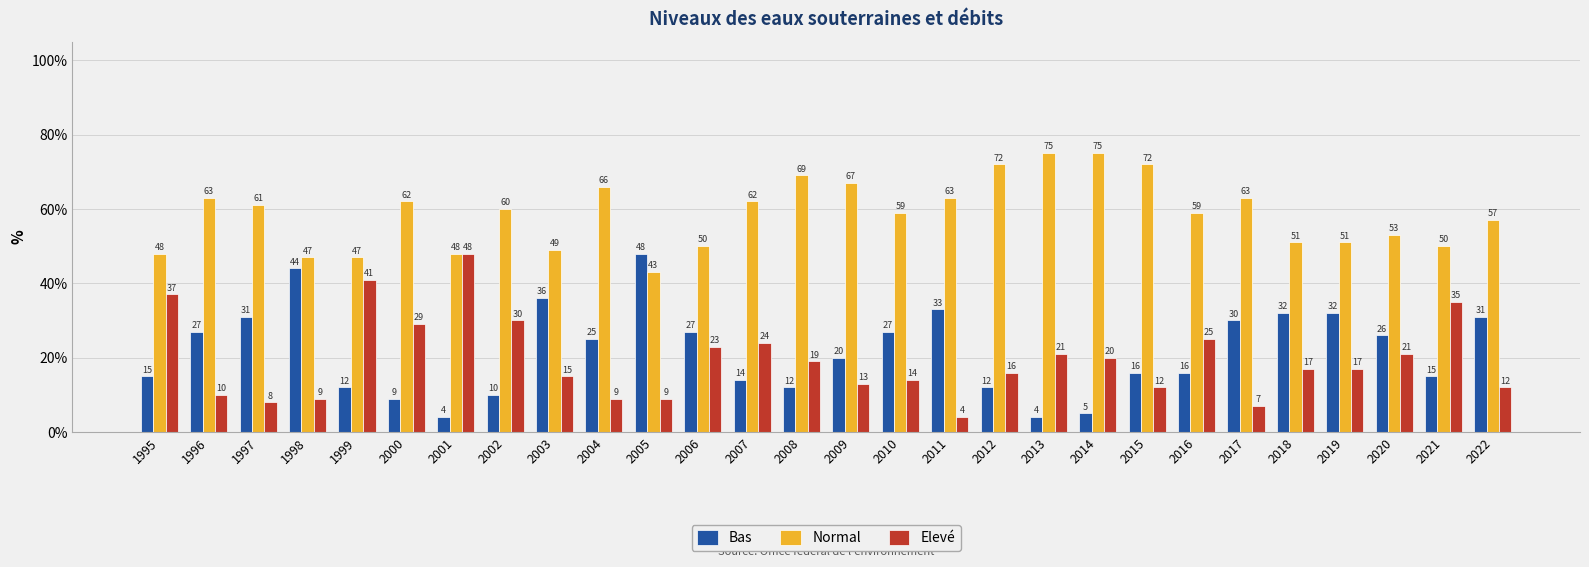

What is the approximate value of Elevé at 2005, to the nearest 5?

10